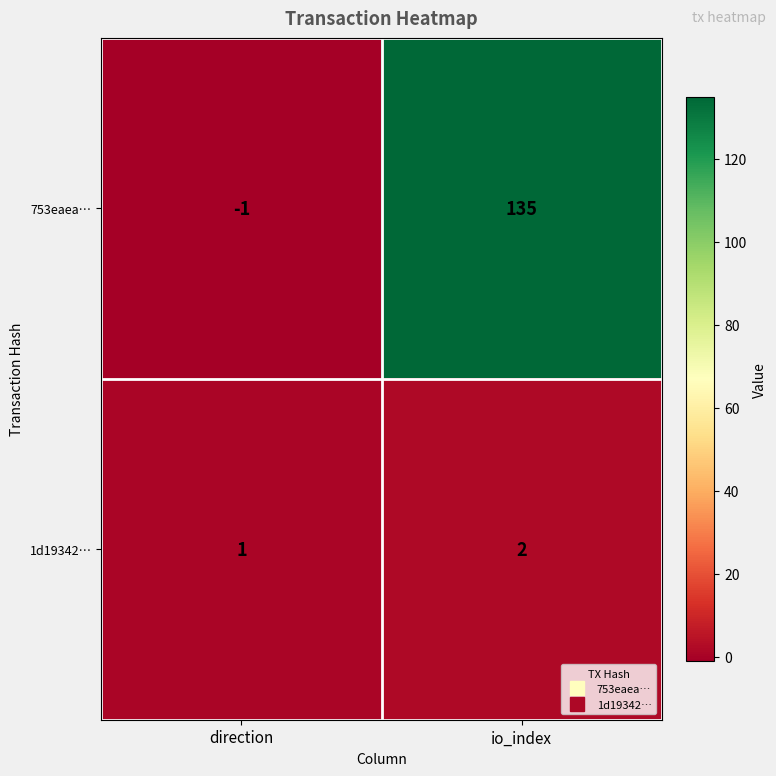

Where is 1d19342… nearest to the value 1?

direction